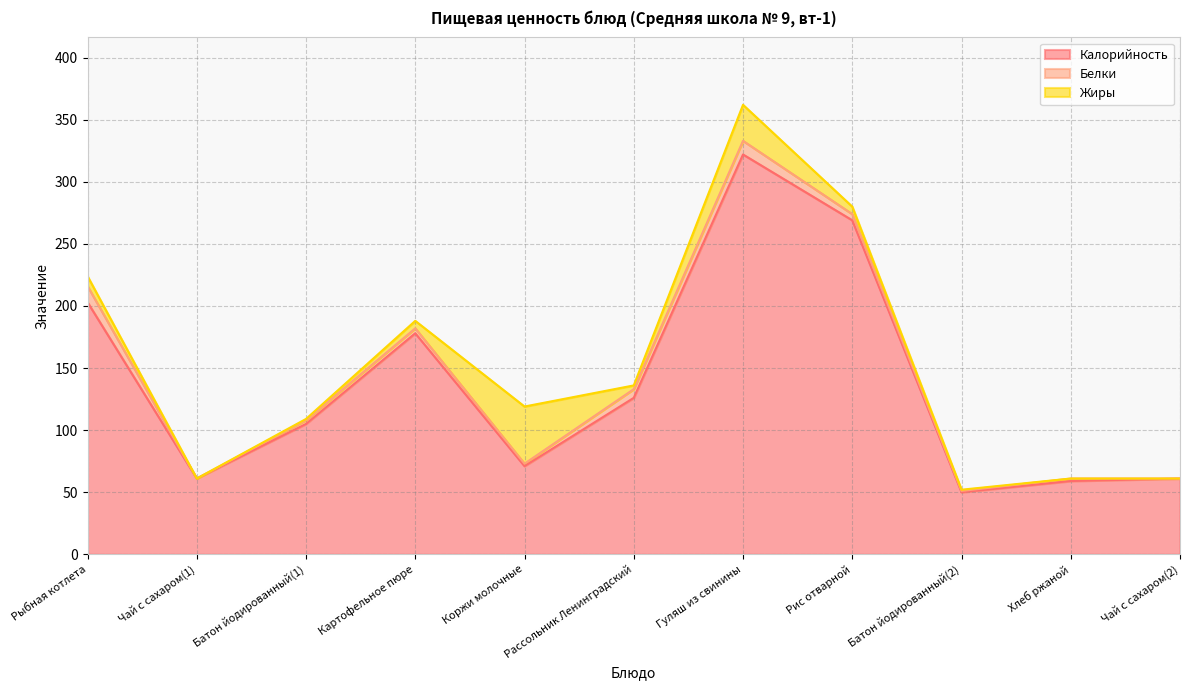

What position from the left is Рассольник Ленинградский?

6